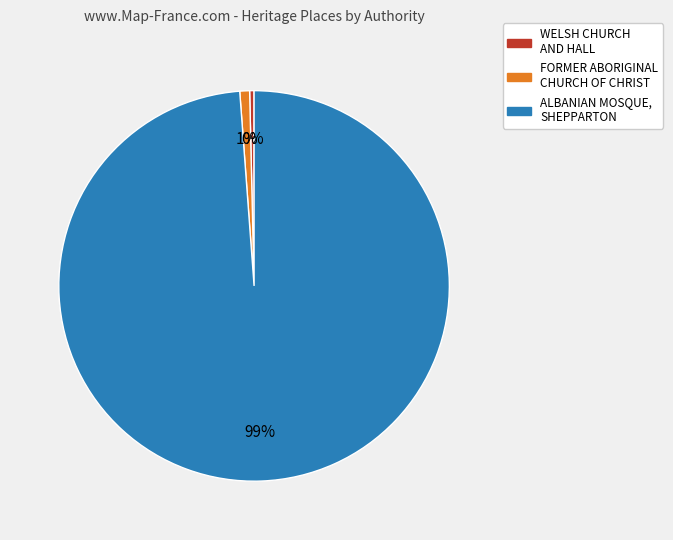

Is it true that FORMER ABORIGINAL CHURCH OF CHRIST is 10% of the pie?

False